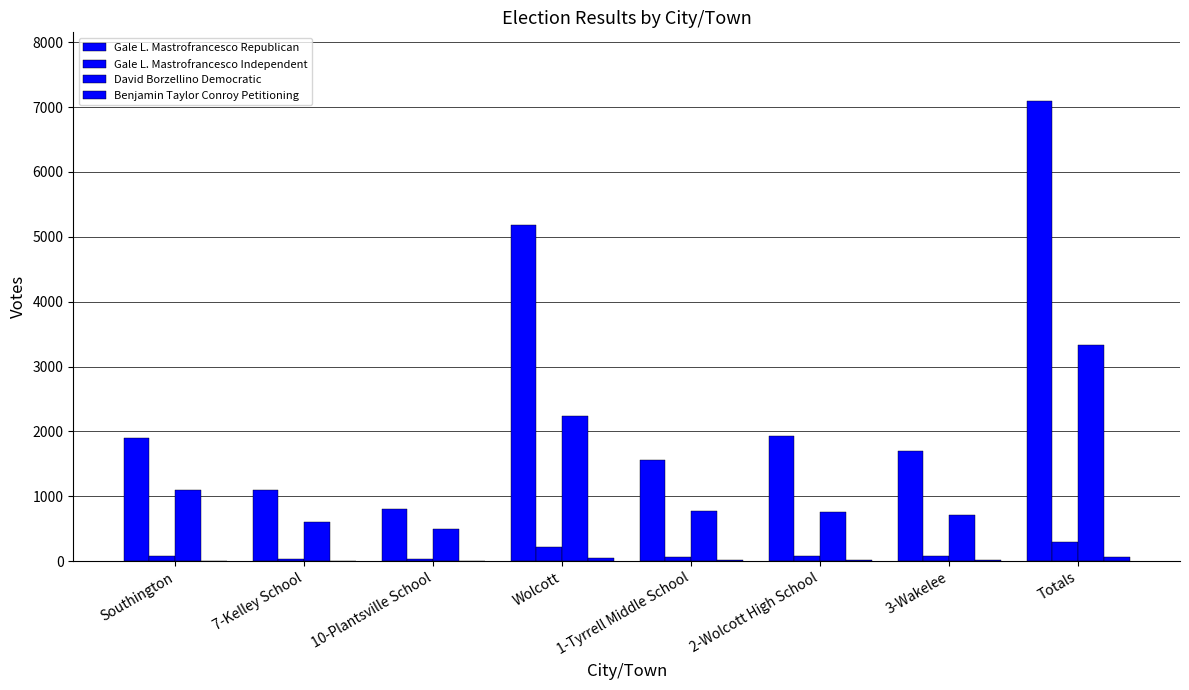

At Wolcott, list the series in order from smallest to largest.

Benjamin Taylor Conroy Petitioning, Gale L. Mastrofrancesco Independent, David Borzellino Democratic, Gale L. Mastrofrancesco Republican